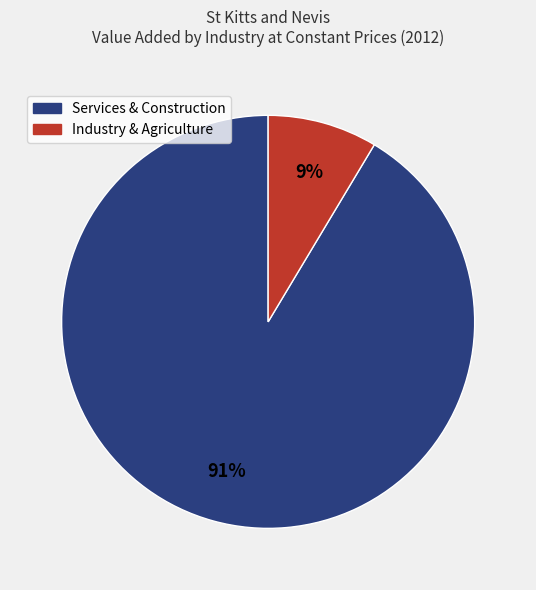

Is there a majority slice in this chart?

Yes